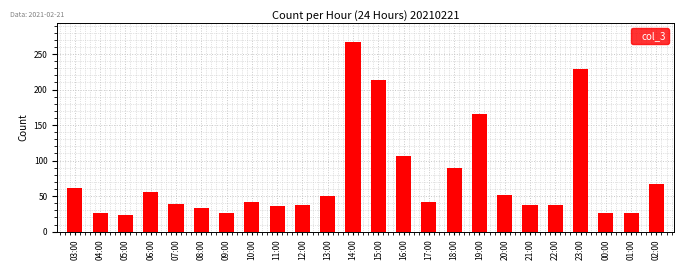

At which label is the value closest to 145?

19:00